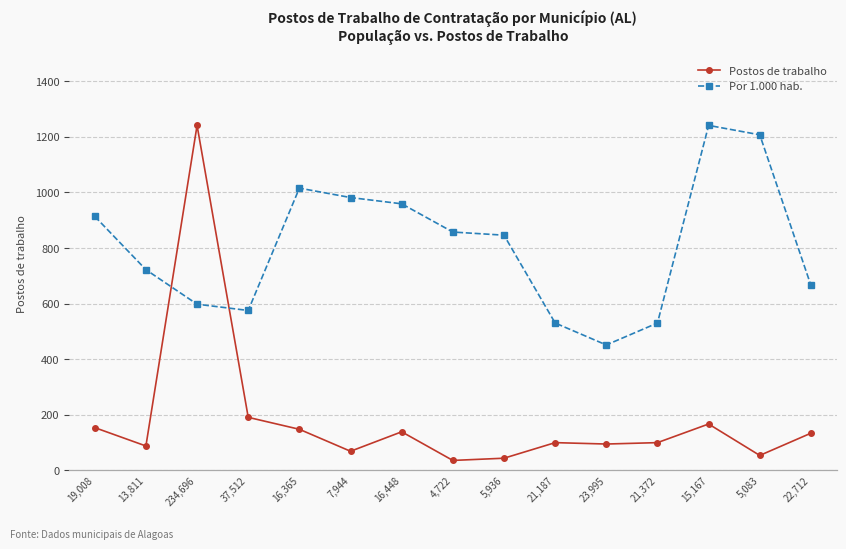

True or false: Postos de trabalho and Por 1.000 hab. cross at least once.

False